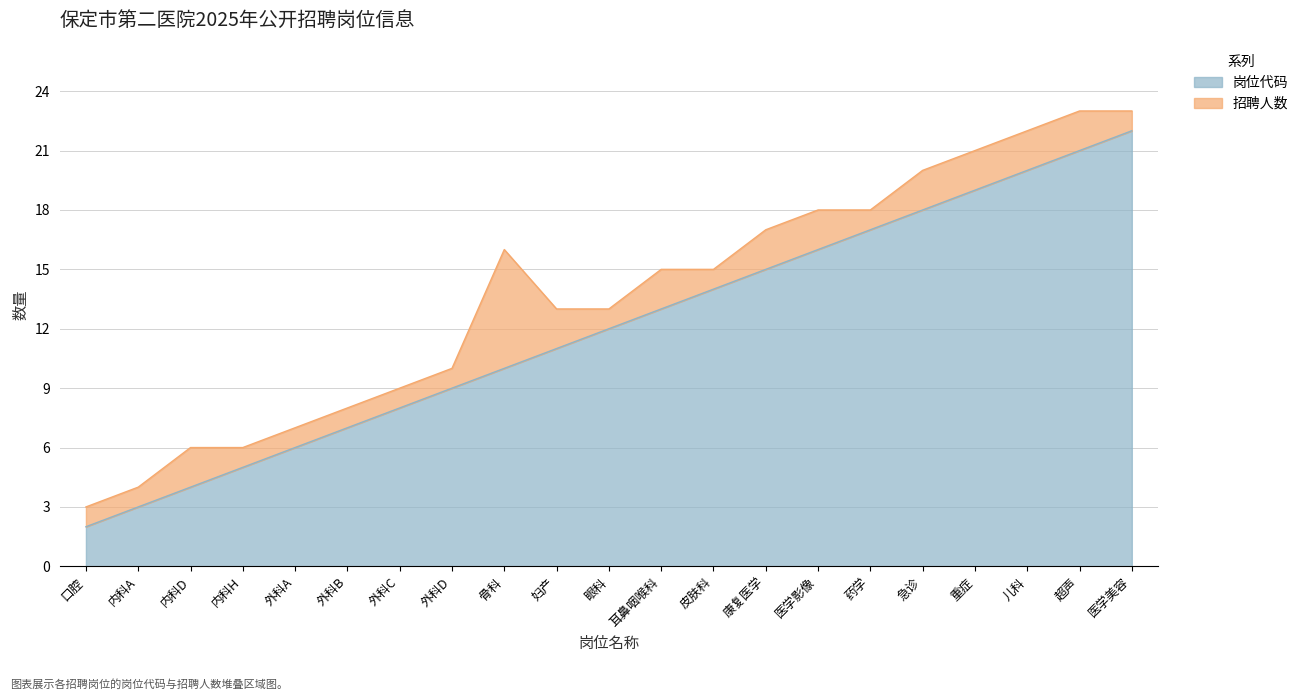

Count the number of categories in the chart.

21